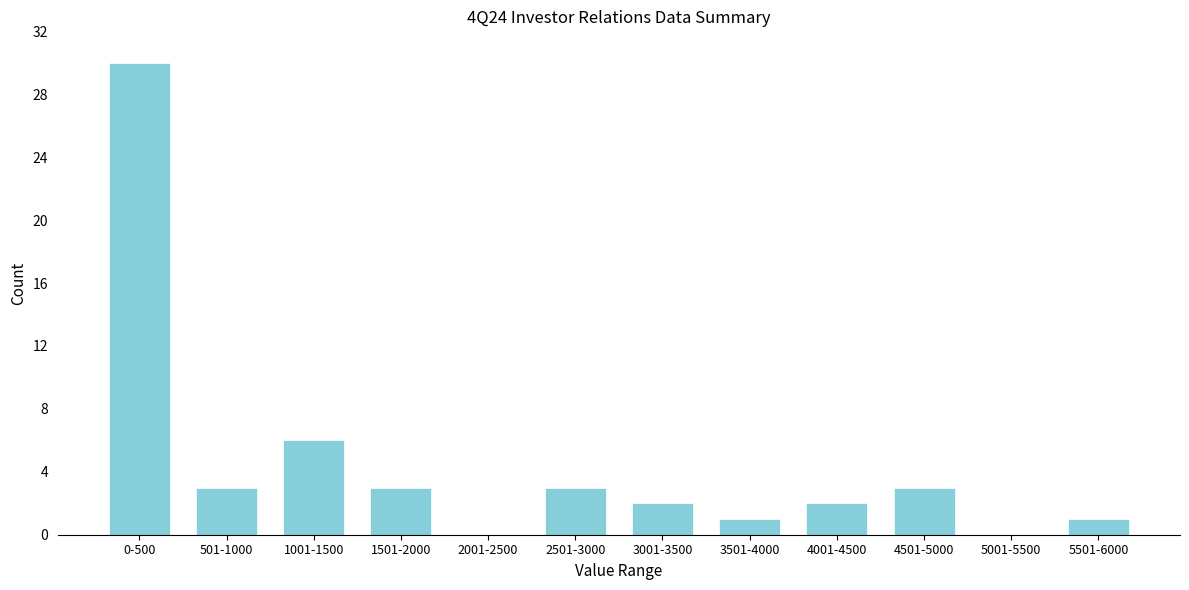

Reading left to right, what are all the values shown in this chart?

0-500=30	501-1000=3	1001-1500=6	1501-2000=3	2001-2500=0	2501-3000=3	3001-3500=2	3501-4000=1	4001-4500=2	4501-5000=3	5001-5500=0	5501-6000=1